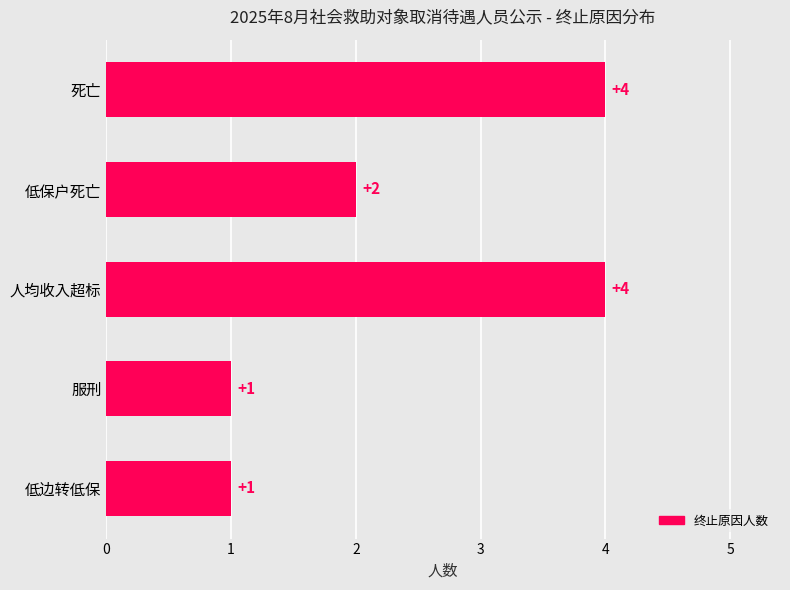

The chart shows a value of 2 at 低边转低保. True or false?

False